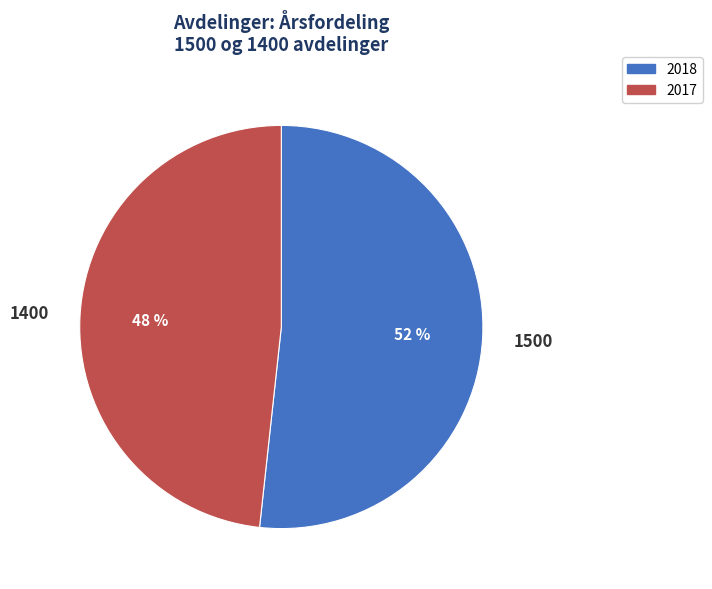

To the nearest percent, what is the combined percentage of 2018 and 2017?

100%